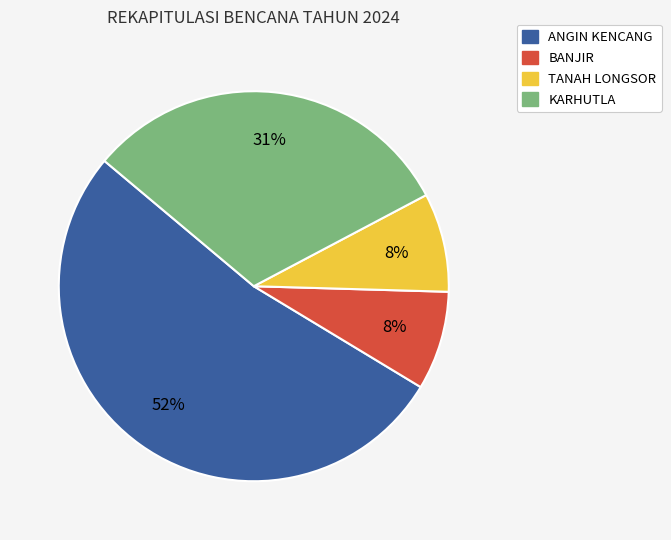

To the nearest percent, what percentage of the pie is KARHUTLA?

31%